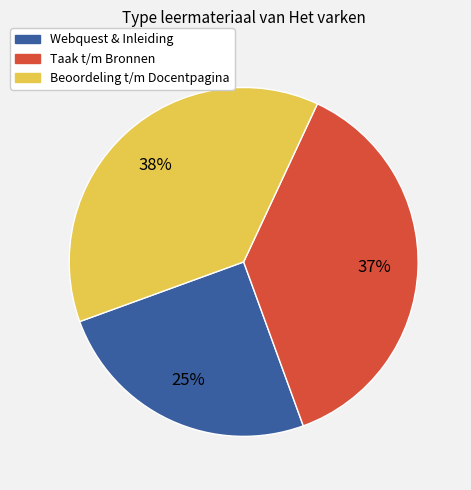

How many segments does this pie chart have?

3